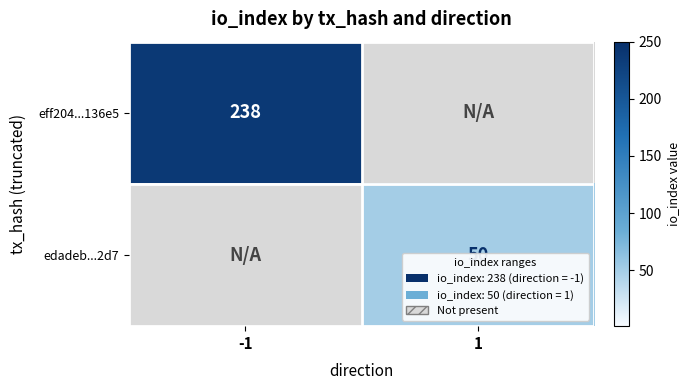

Is the value of eff204...136e5 at -1 greater than the value of edadeb...2d7 at 1?

Yes